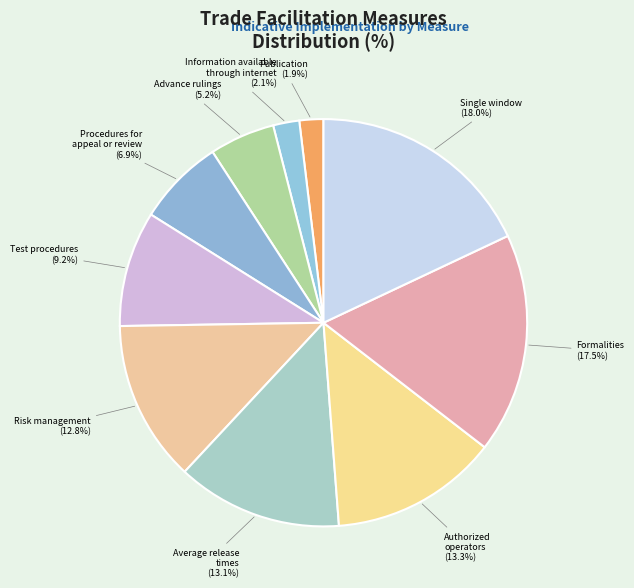

How much of the chart is everything except Publication?

98.1%